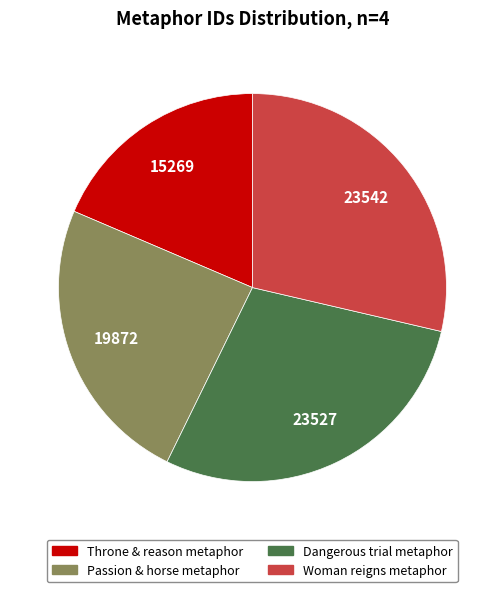

How many slices are in this pie chart?

4